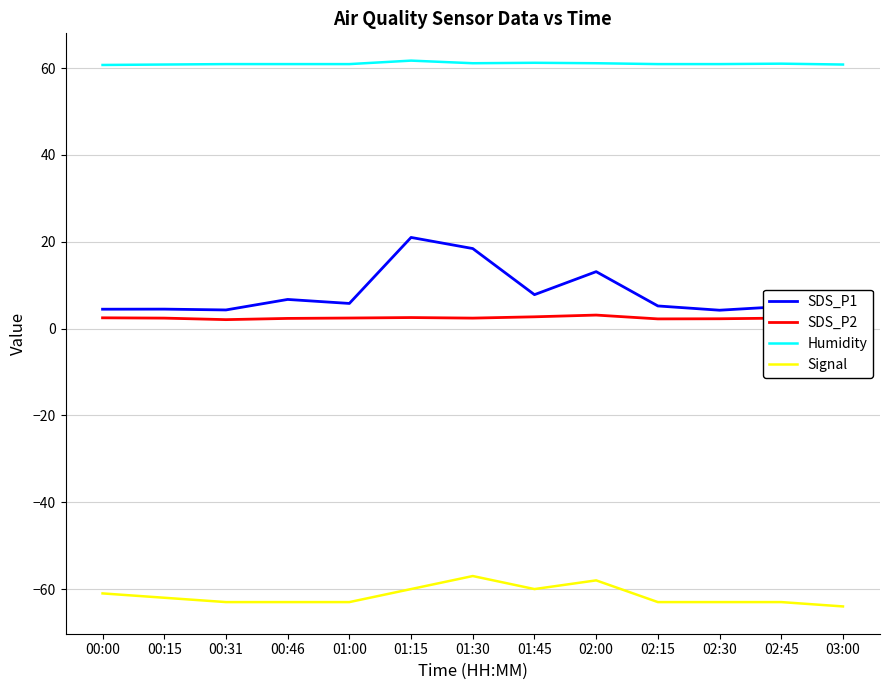

Is it true that SDS_P1 equals 2.8 at 02:30?

False